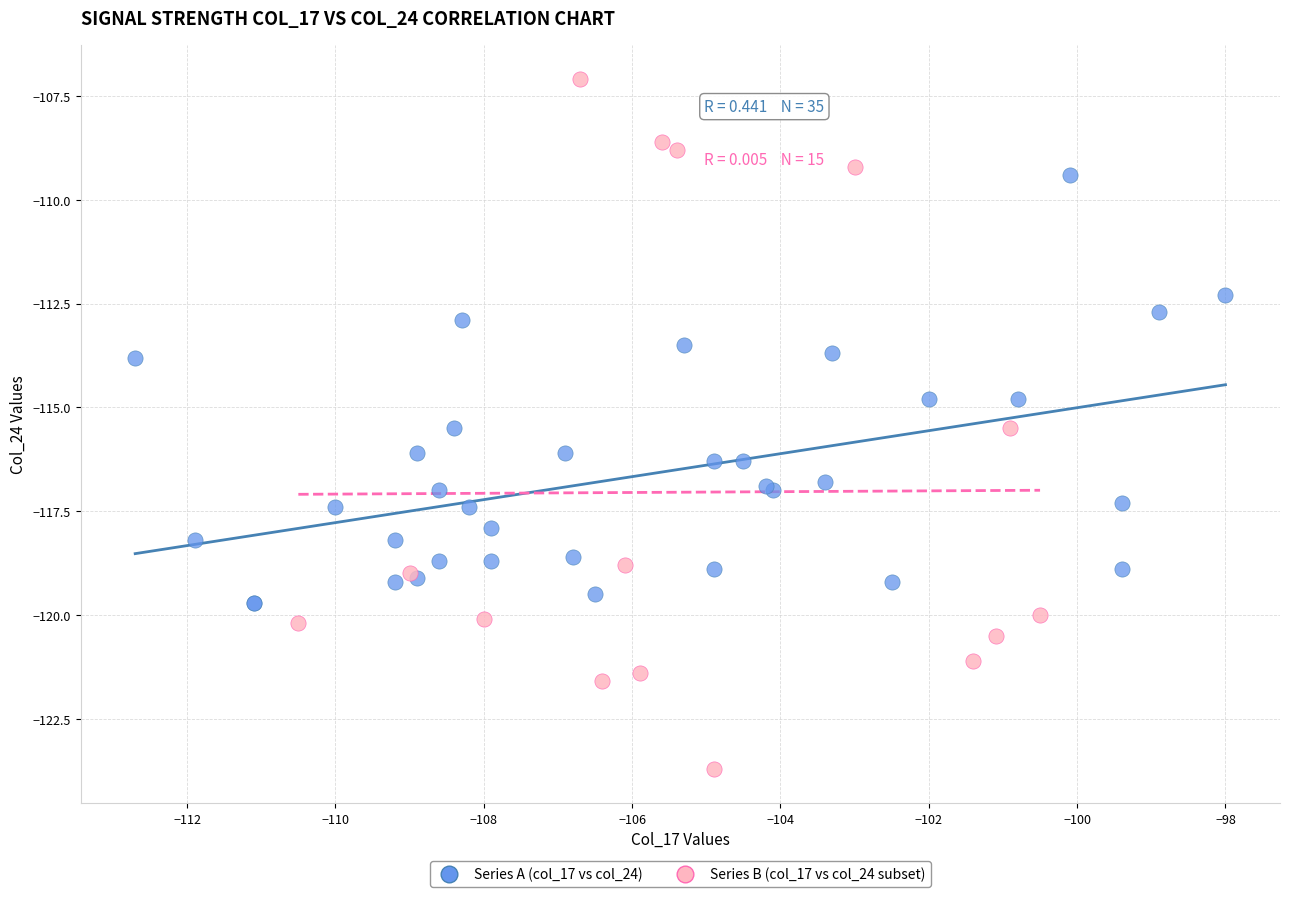

Which series contains the highest Y value?

Series B (col_17 vs col_24 subset)